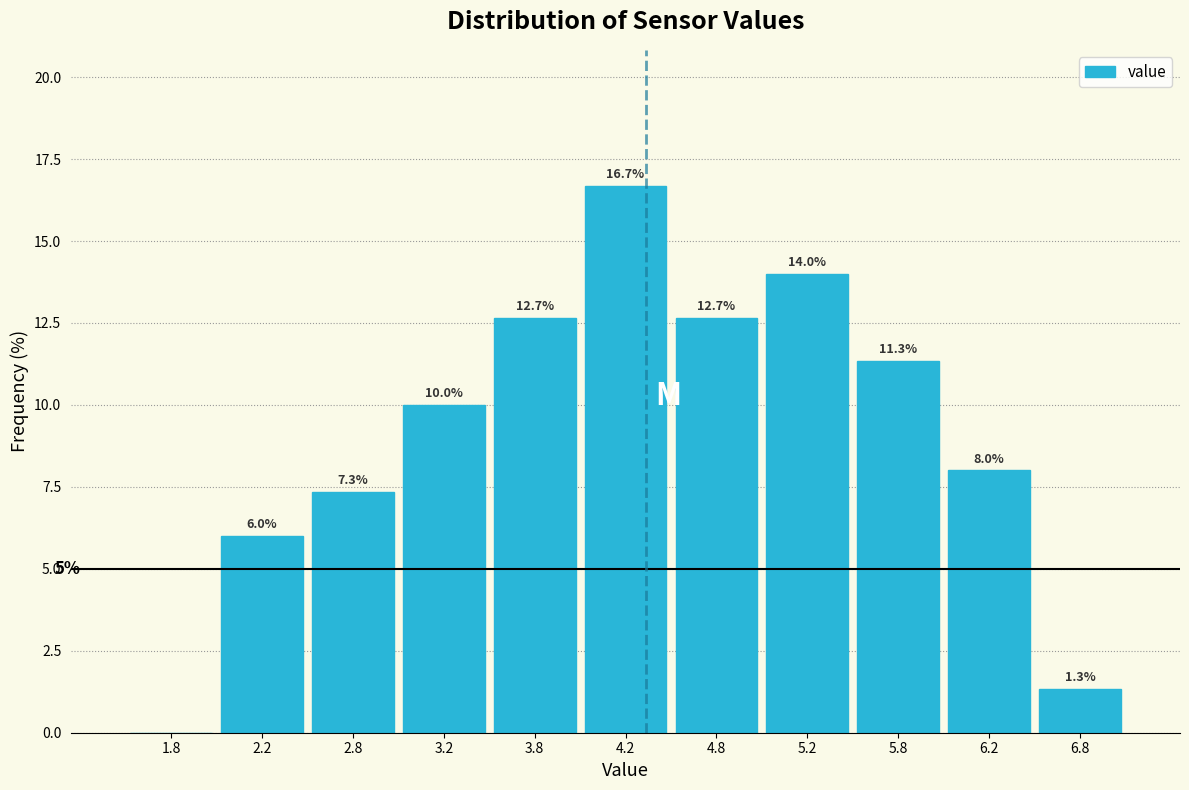

Over which range of the x-axis is the bar tallest?

4.0 to 4.5